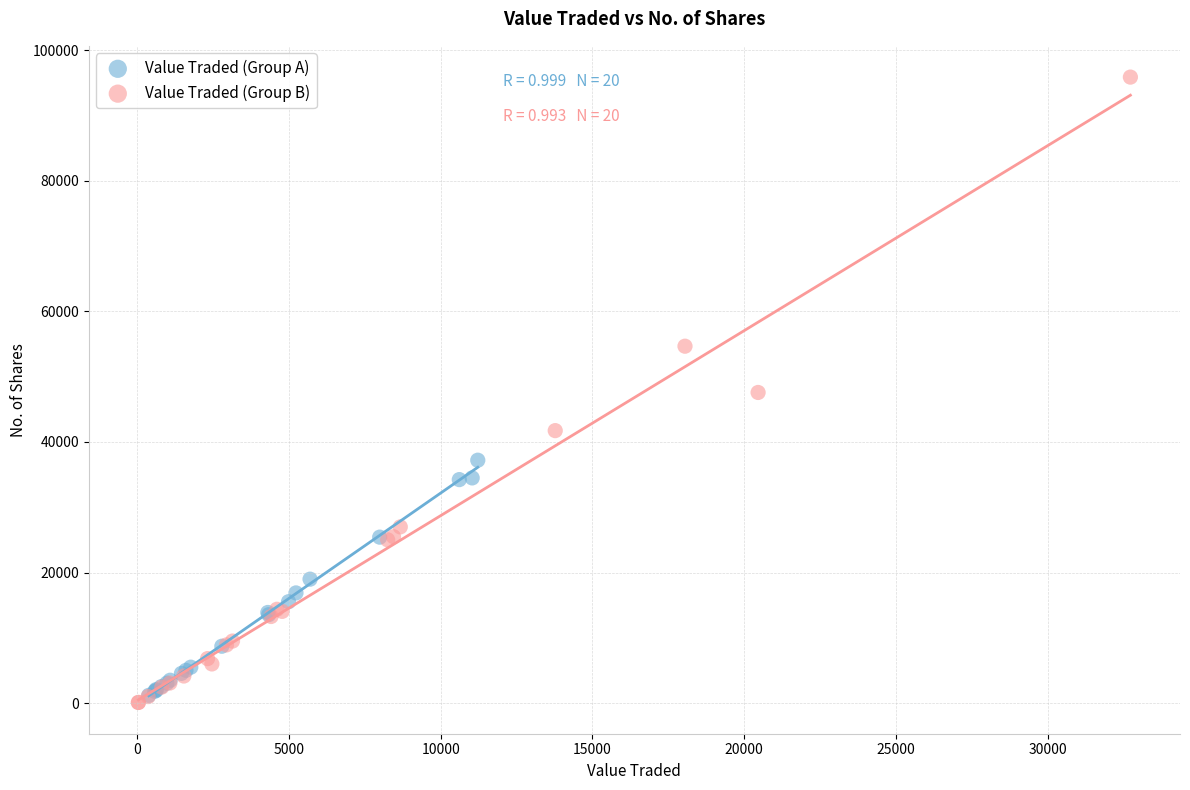

Which series contains the highest Y value?

Value Traded (Group B)